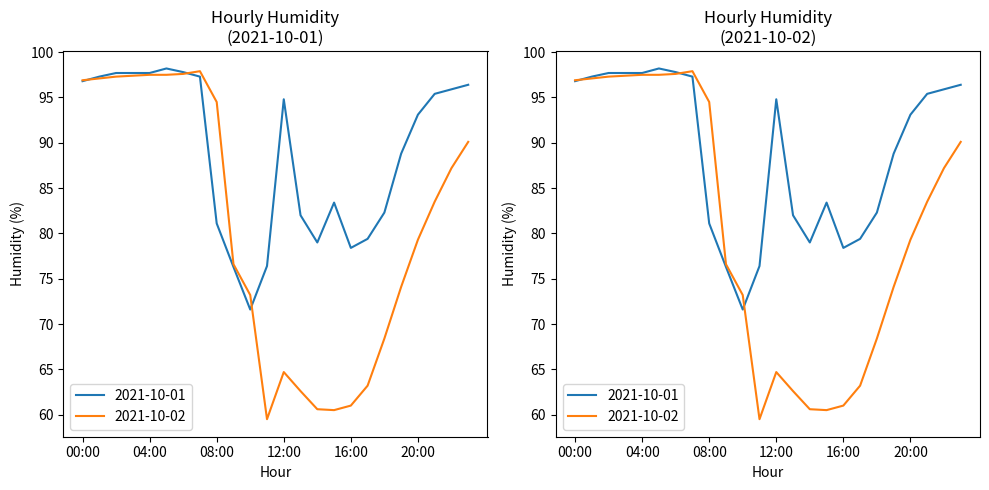

How many data points does each series have?

24